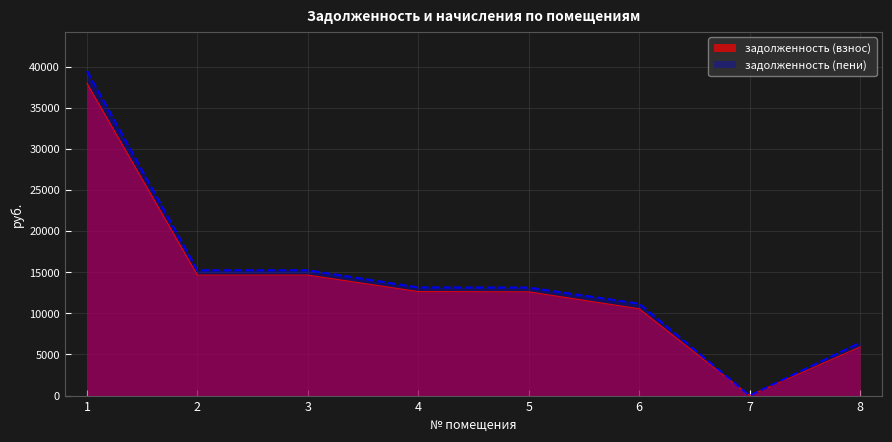

Reading right to left, list all the values displayed in this chart.

задолженность (взнос): 5917.4	0.0	10557.4	12620.3	12651.9	14662.3	14662.3	37994.6
задолженность (пени): 6422.4	0.2	11181.4	13137.1	13155.0	15245.3	15245.3	39505.8